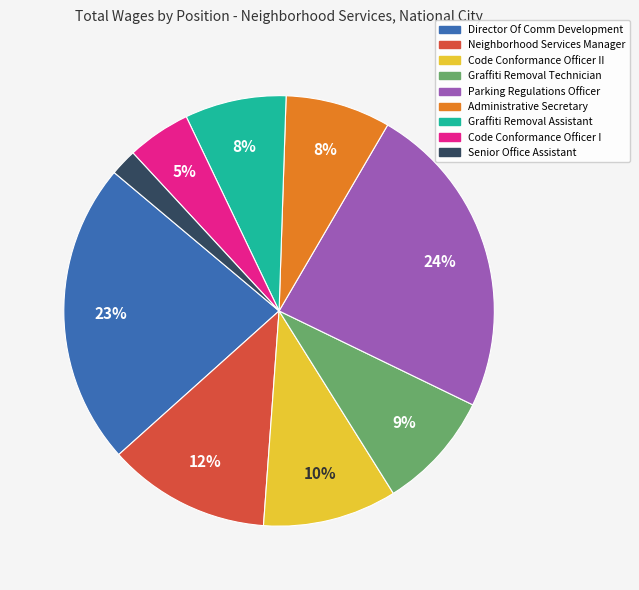

Approximately how many times larger is the value at Director Of Comm Development compared to Graffiti Removal Technician?

2.6